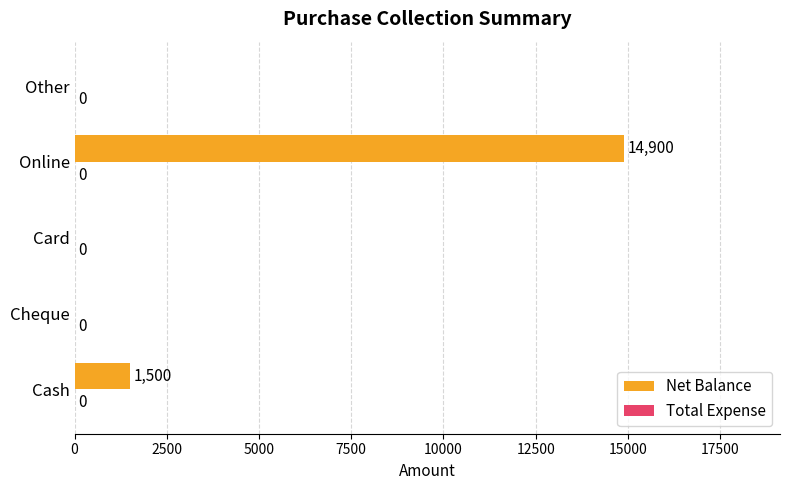

How many data points does each series have?

5